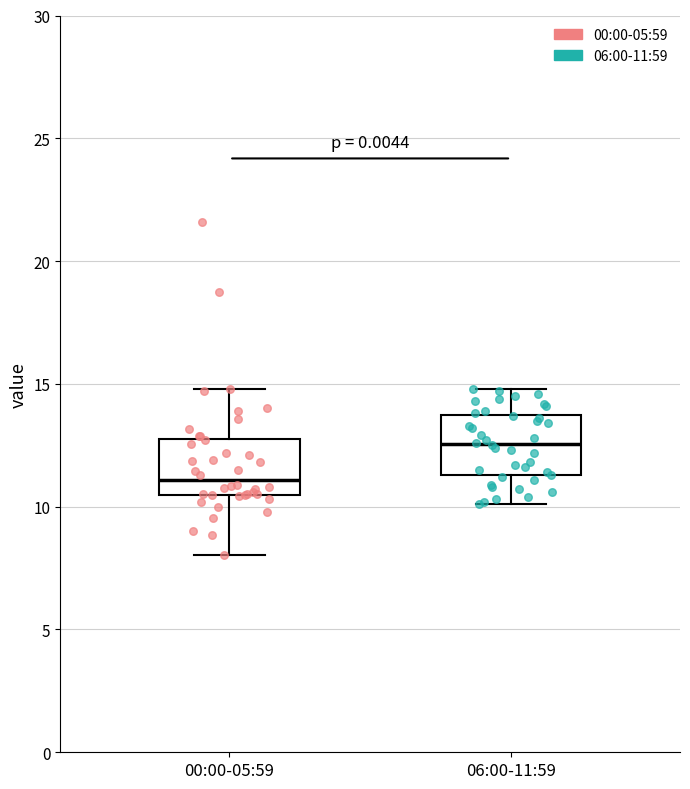

Which box has the lowest median line?

00:00-05:59